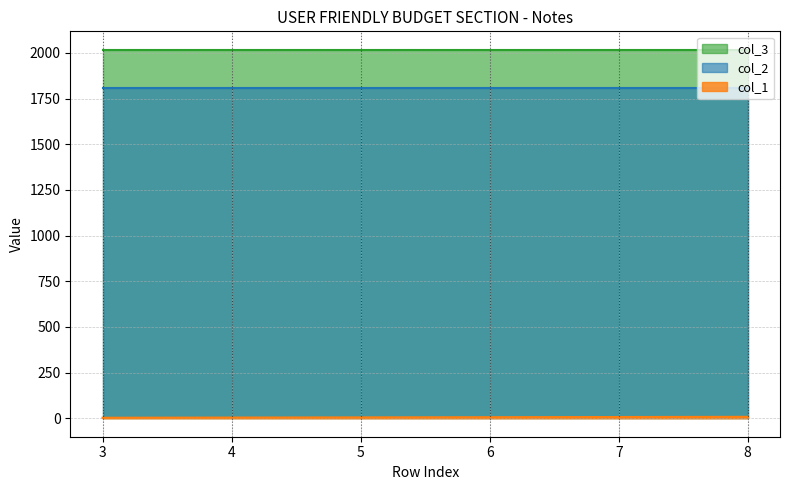

Is the value of col_2 at 00:00:00 greater than the value of col_3 at 00:00:00?

No